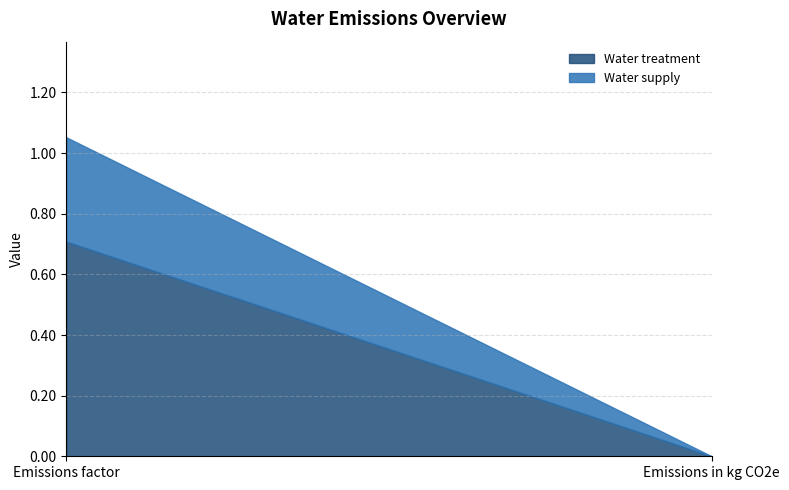

How many distinct data groups are displayed?

2